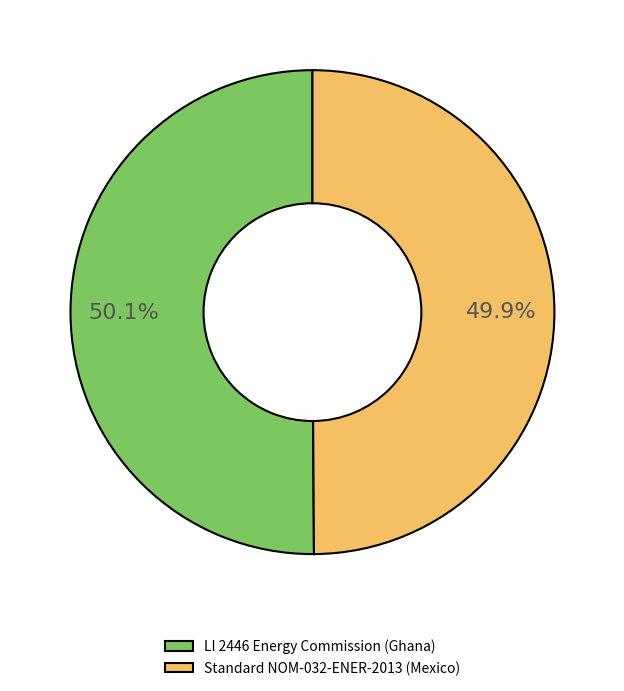

Combined, do Standard NOM-032-ENER-2013 (Mexico) and LI 2446 Energy Commission (Ghana) account for over 50%?

Yes